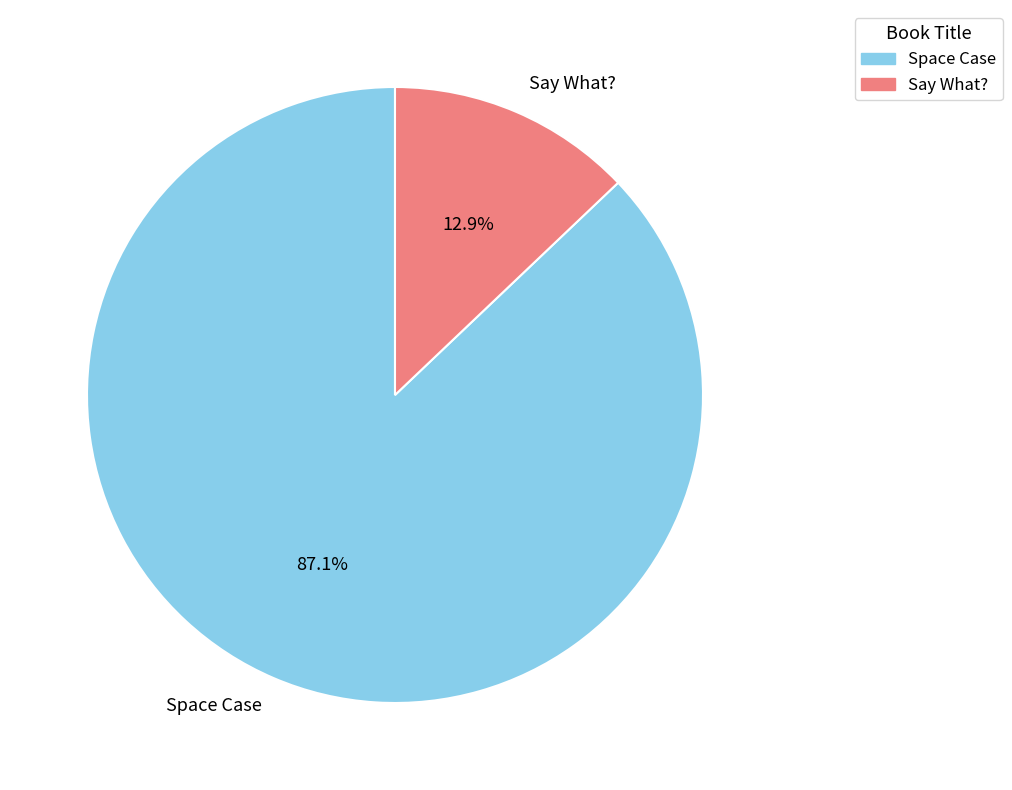

Which has a higher value, Say What? or Space Case?

Space Case